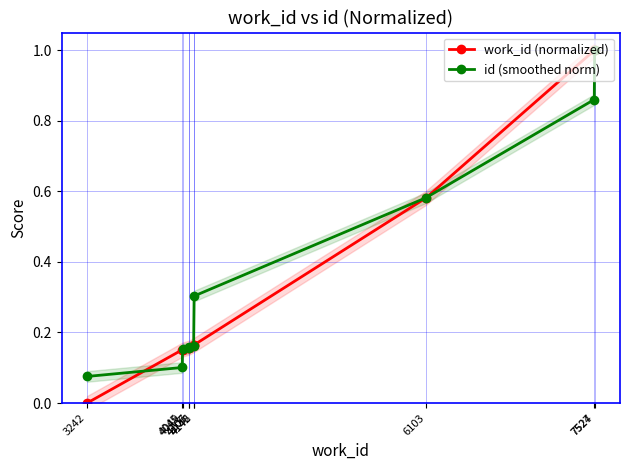

What is the maximum value shown in the chart?

1.0